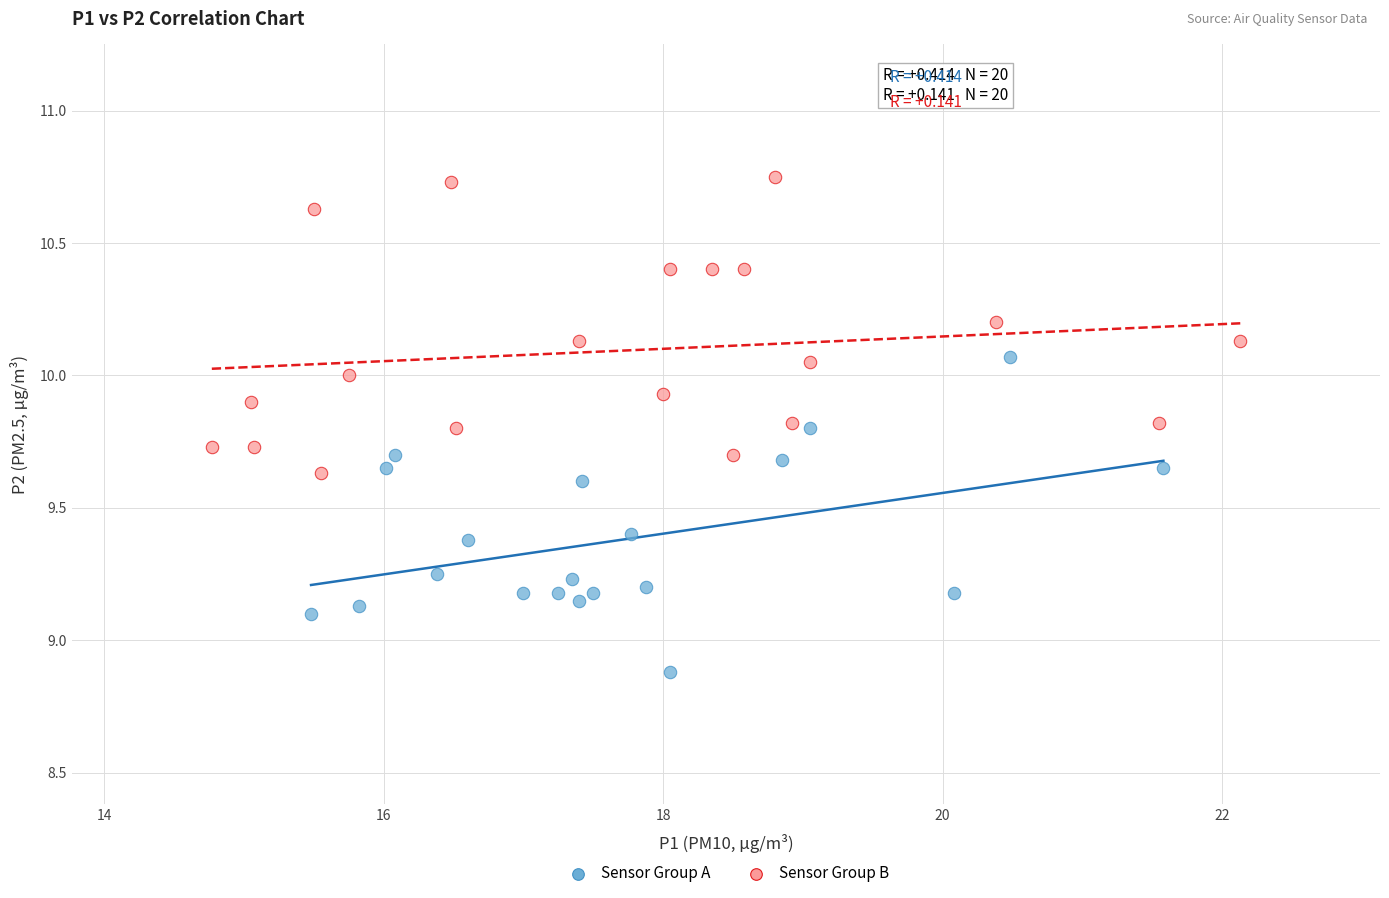

Which series reaches the minimum Y coordinate?

Sensor Group A